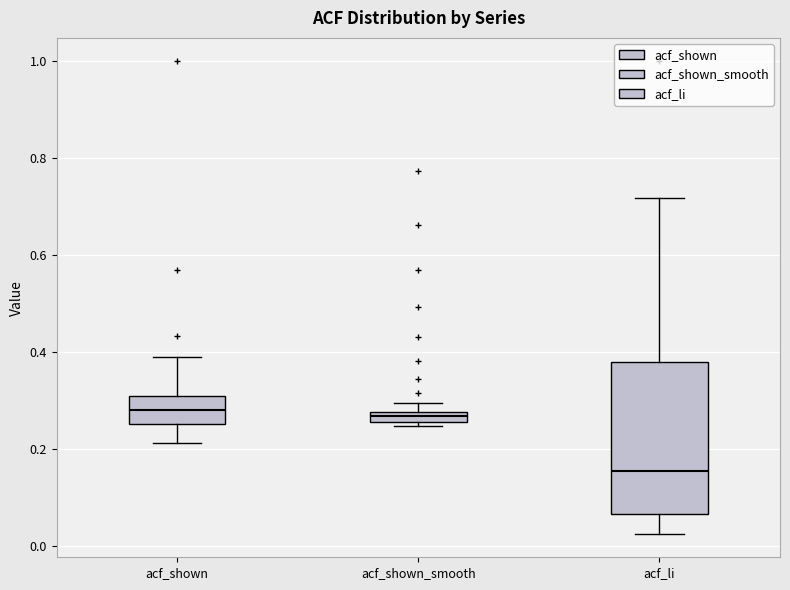

Which box has the lowest median line?

acf_li